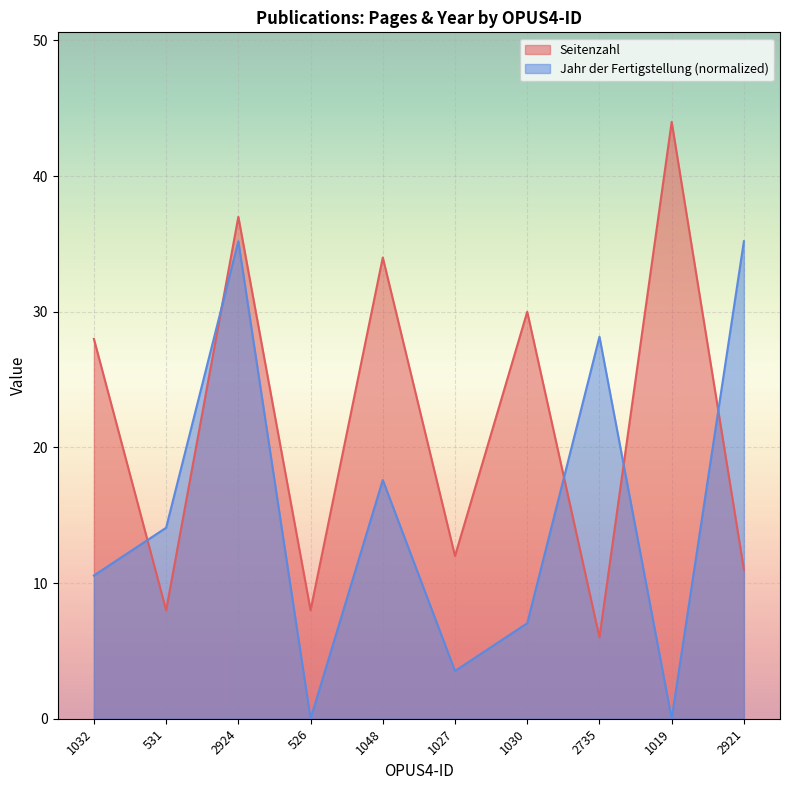

Is the value of Seitenzahl at 1030 greater than the value of Jahr der Fertigstellung at 1048?

Yes